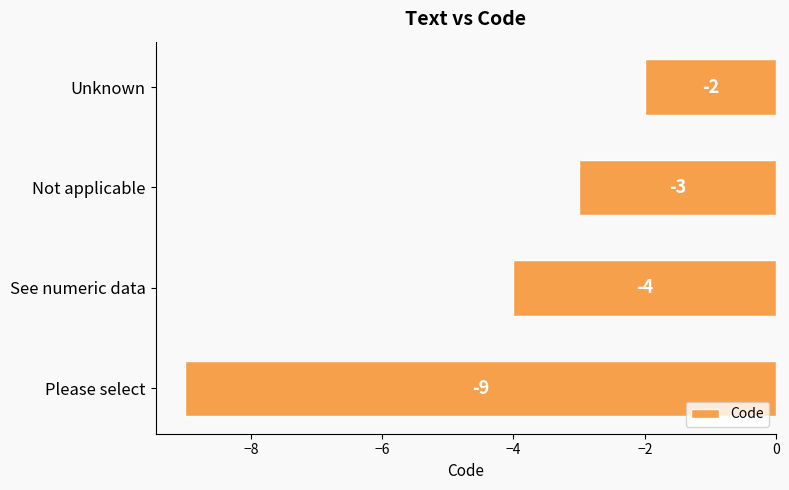

Between Not applicable and Please select, which is larger?

Not applicable